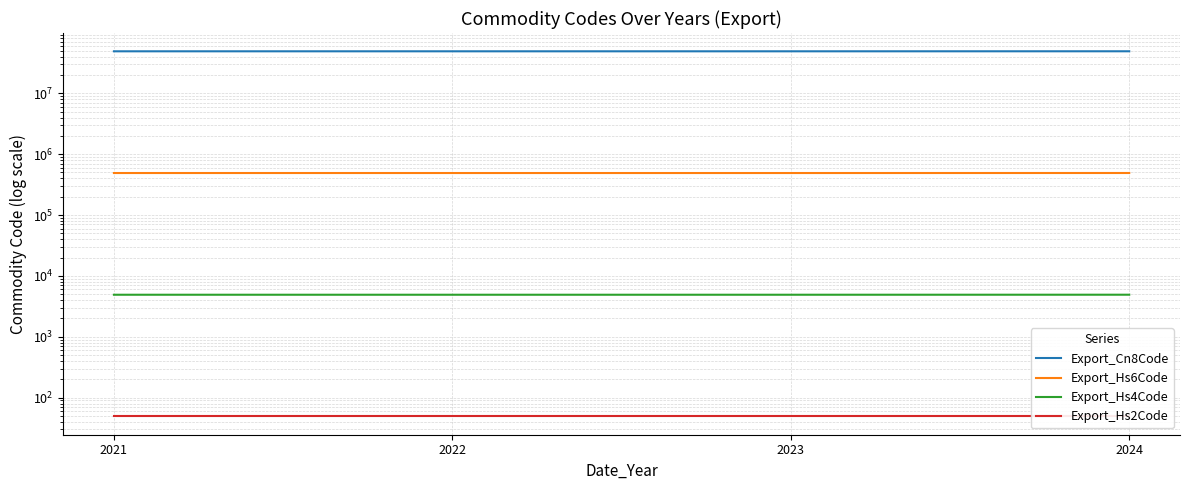

List the labels in order of Export_Hs4Code value, largest first.

2024, 2021, 2022, 2023